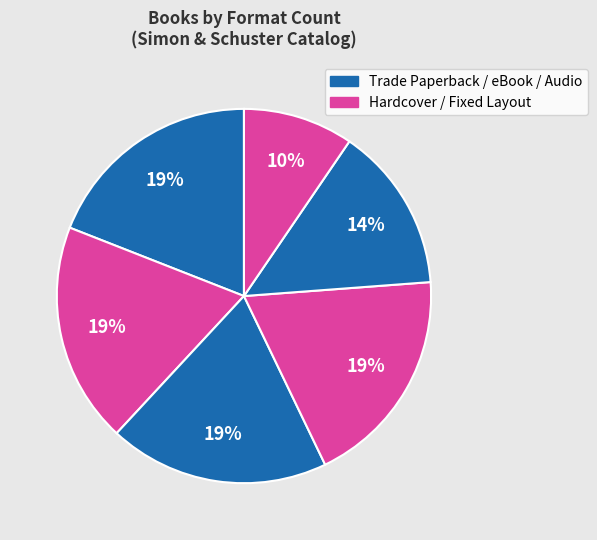

Count the number of slices in the pie.

6